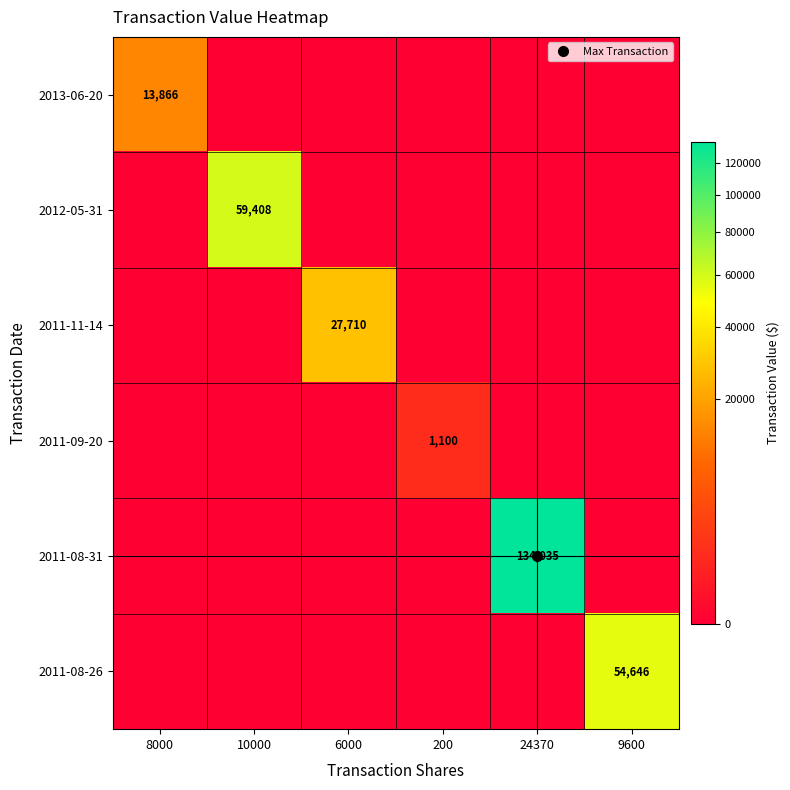

Is it true that 2011-08-31 equals 0 at 9600?

True